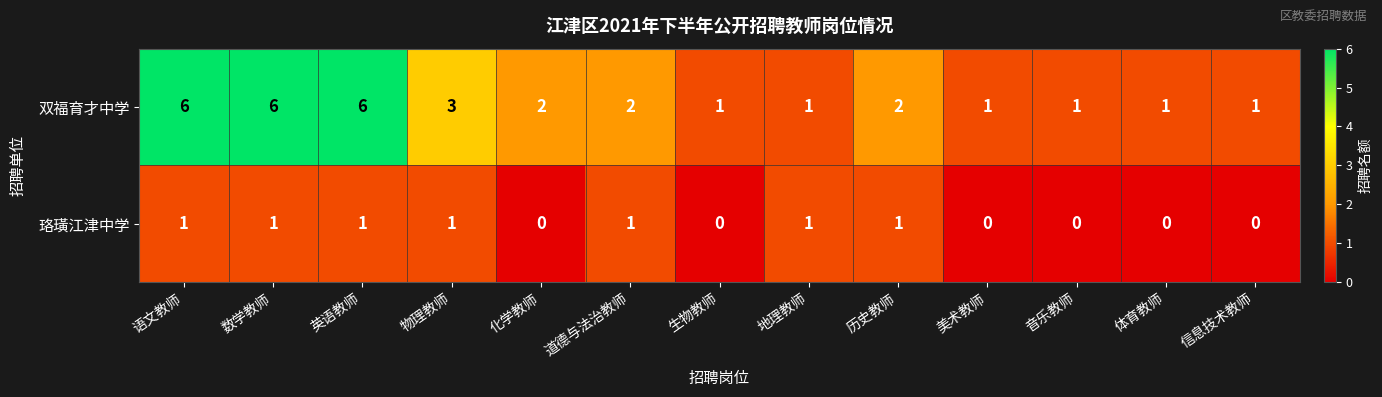

Which series has the largest total across all categories?

双福育才中学